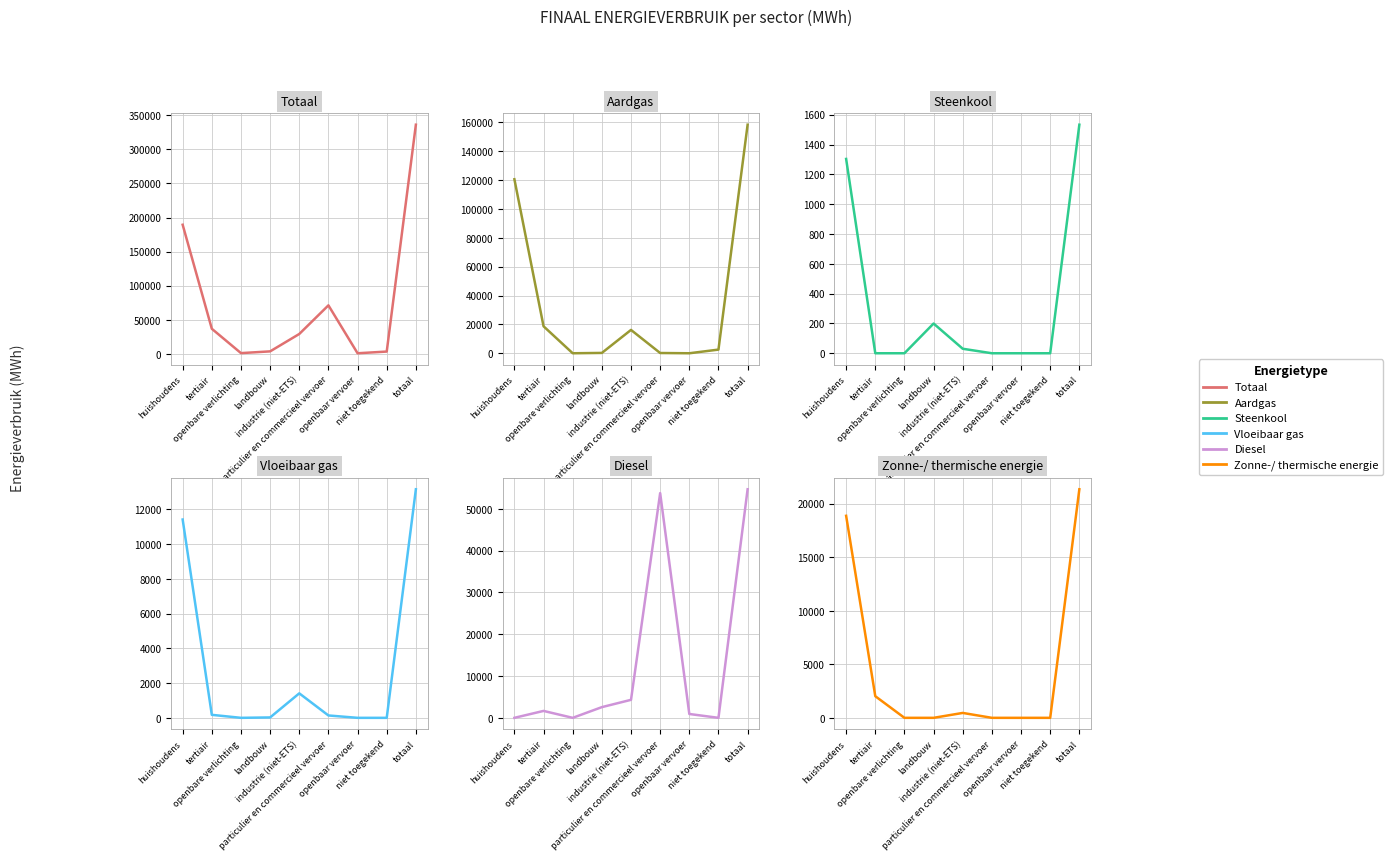

True or false: Steenkool and Aardgas intersect in this chart.

False